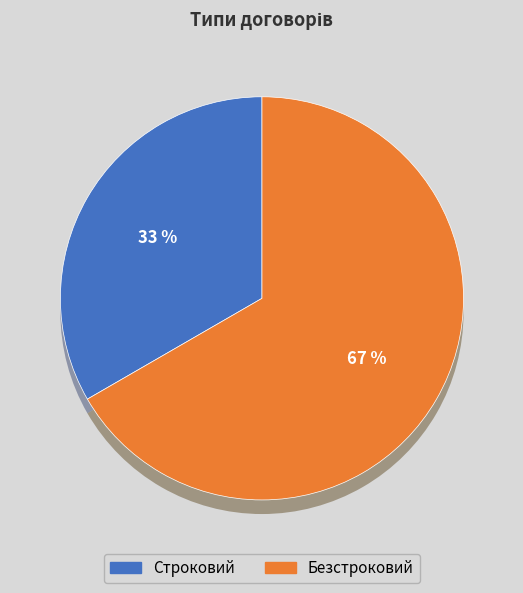

The Строковий slice represents 33% of the pie. True or false?

True